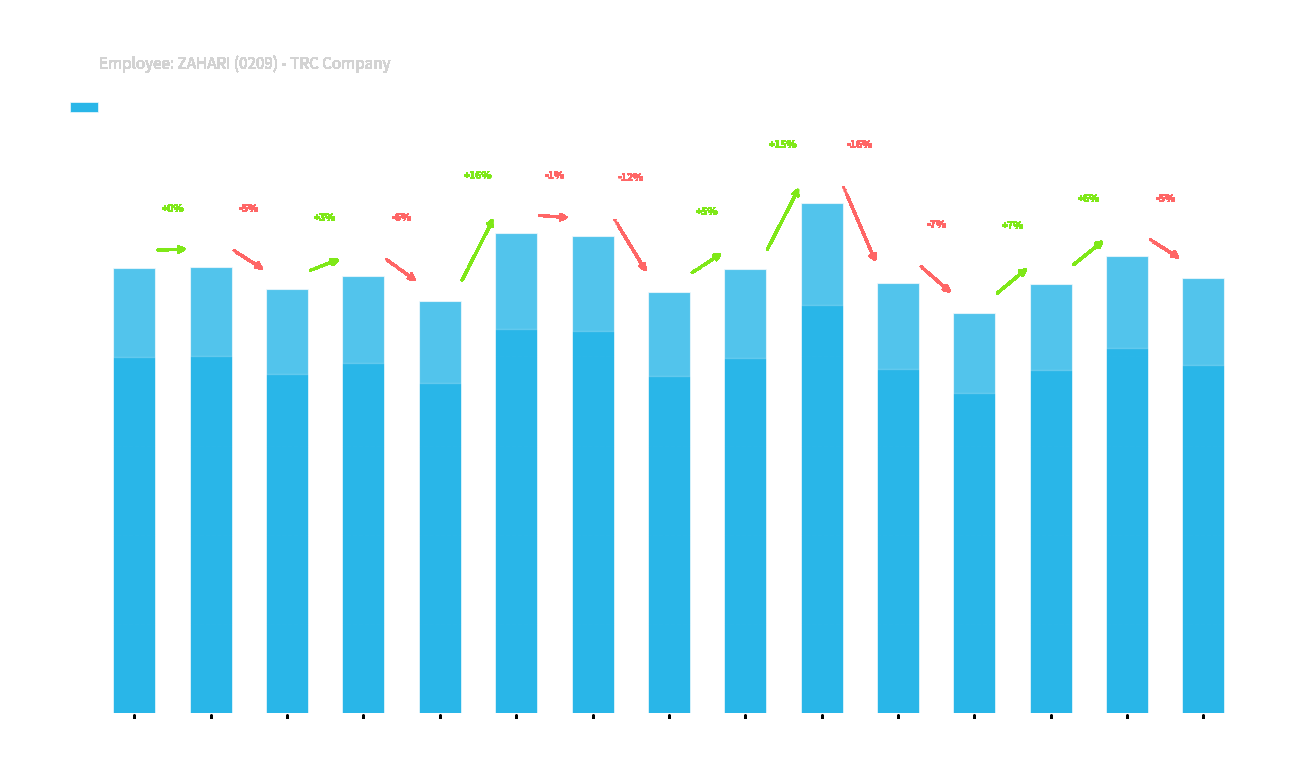

Rank the categories by value from highest to lowest.

18-Mar, 8-Mar, 11-Mar, 23-Mar, 2-Mar, 1-Mar, 16-Mar, 5-Mar, 24-Mar, 19-Mar, 22-Mar, 3-Mar, 13-Mar, 6-Mar, 20-Mar